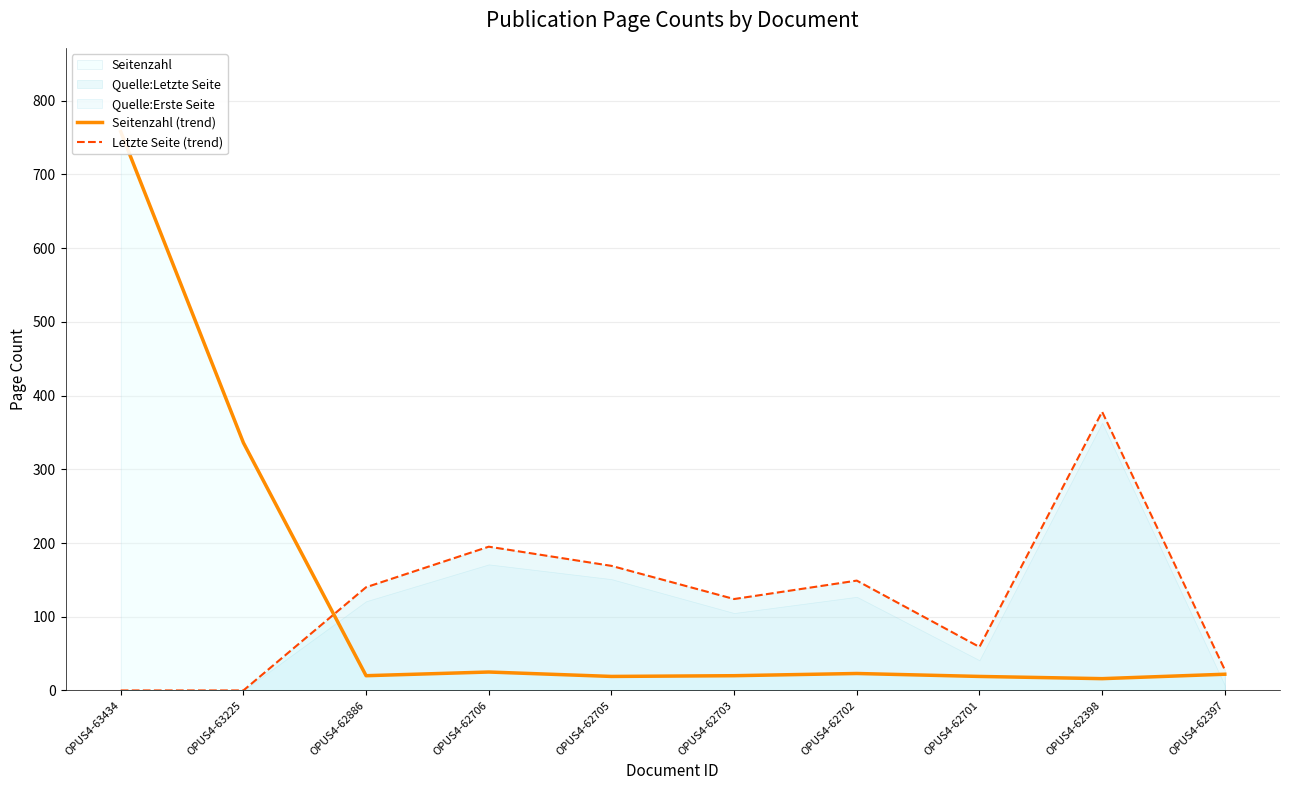

After their last crossing, which series has the higher values: Seitenzahl (trend) or Letzte Seite (trend)?

Letzte Seite (trend)